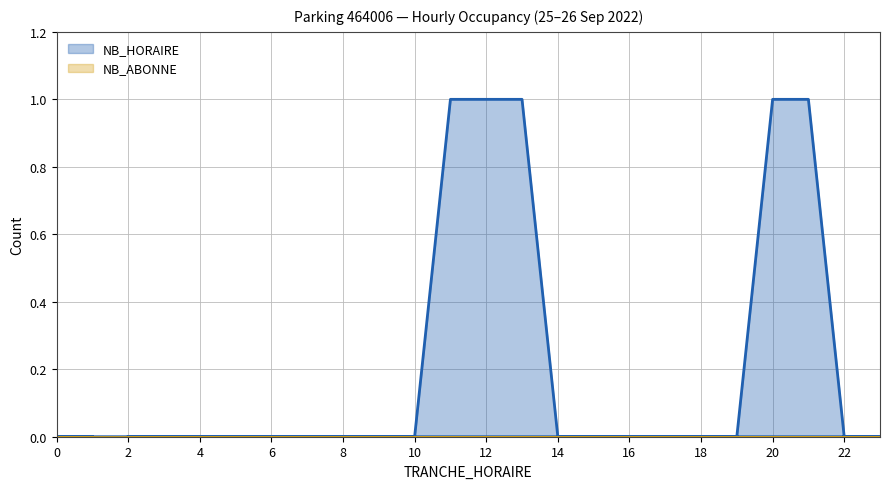

What is the sum of the values at 20 and 12?

2